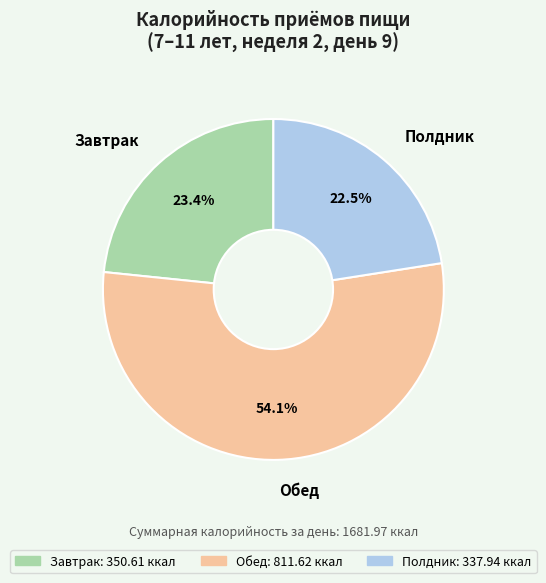

To the nearest percent, what is the average slice percentage?

33%